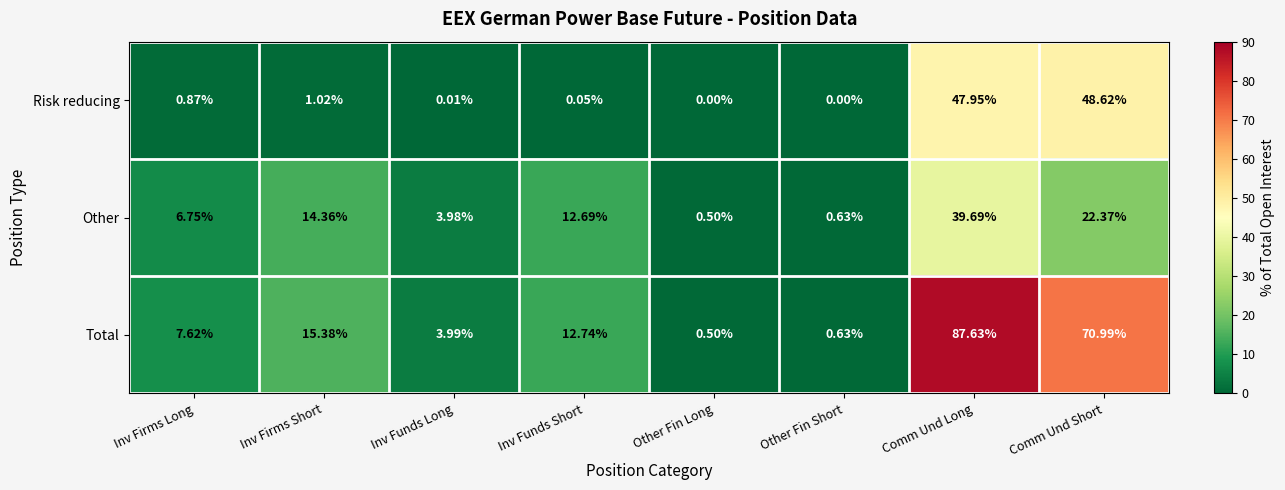

At which label does Other reach its peak?

Comm Und Long